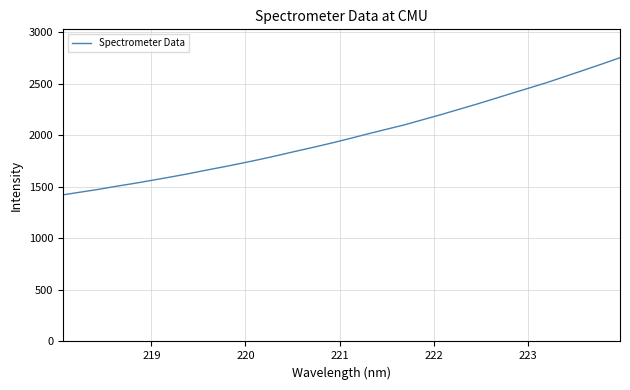

What is the smallest value displayed?

1422.3